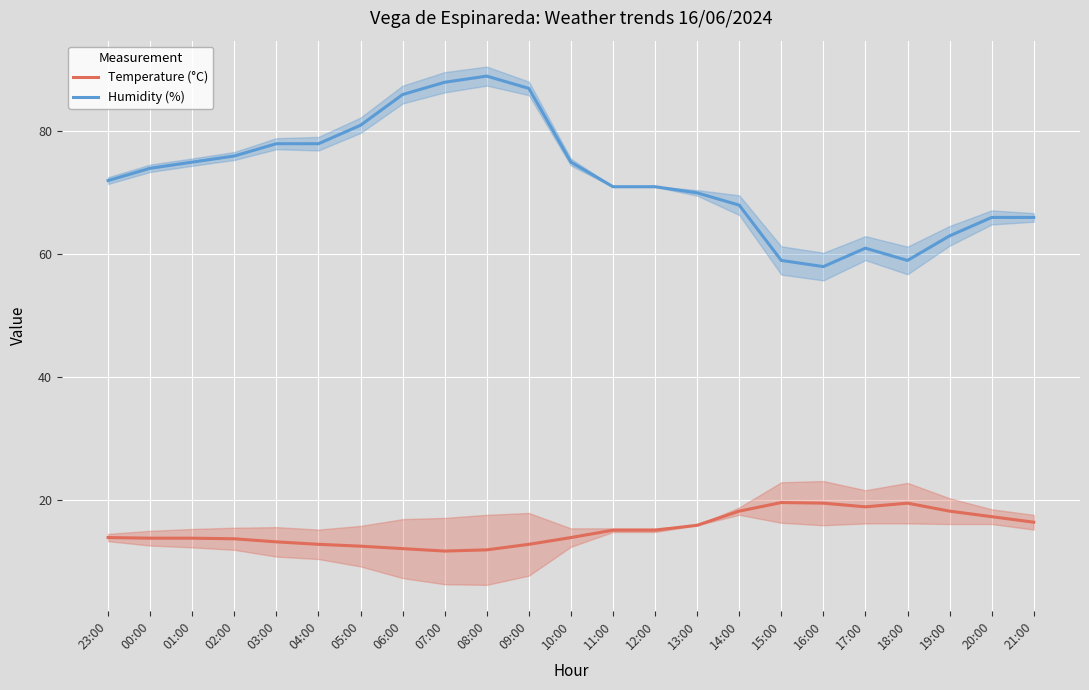

In Humidity (%), how many points are higher than both neighbors (excluding endpoints)?

2